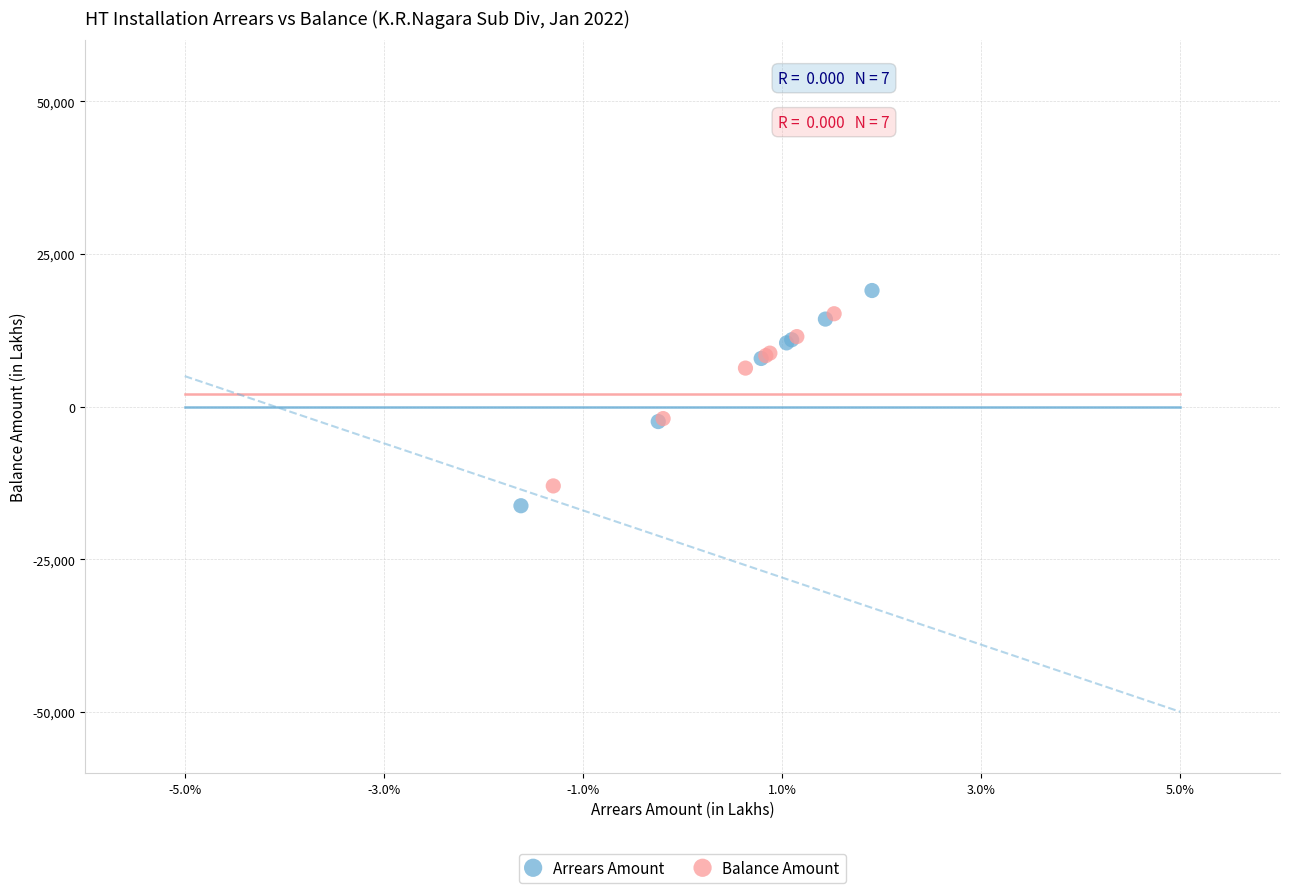

What are all the series names shown in the legend?

Arrears Amount, Balance Amount